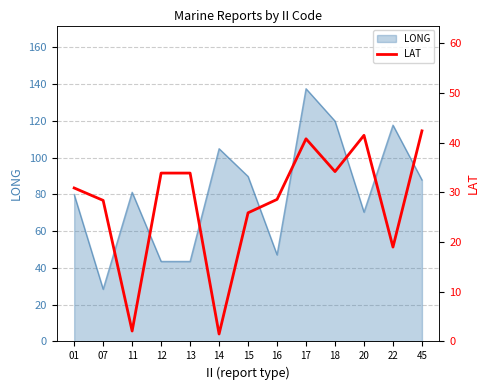

Is it true that LONG equals 81.1 at 11?

True